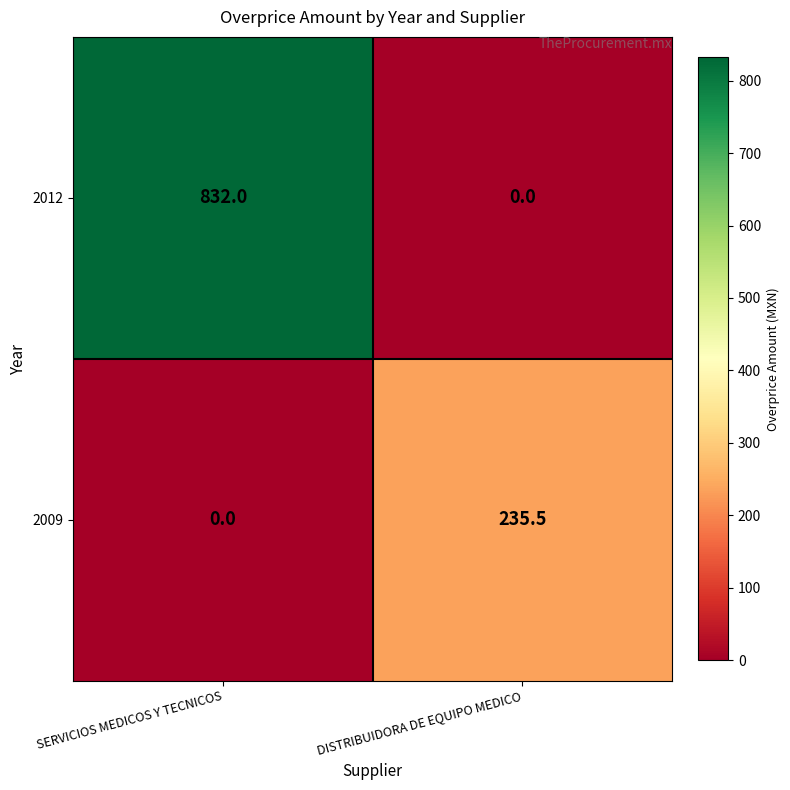

Rank the categories by 2009 value from lowest to highest.

SERVICIOS MEDICOS Y TECNICOS, DISTRIBUIDORA DE EQUIPO MEDICO